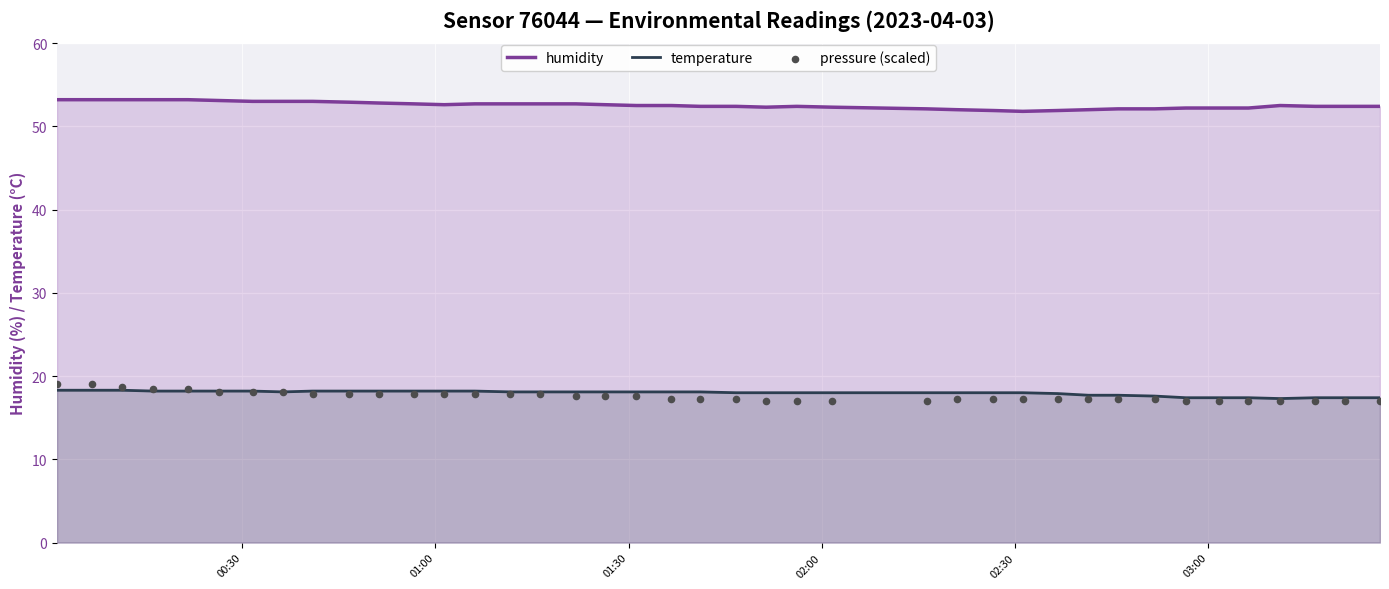

Which series reaches the minimum Y coordinate?

pressure (scaled)